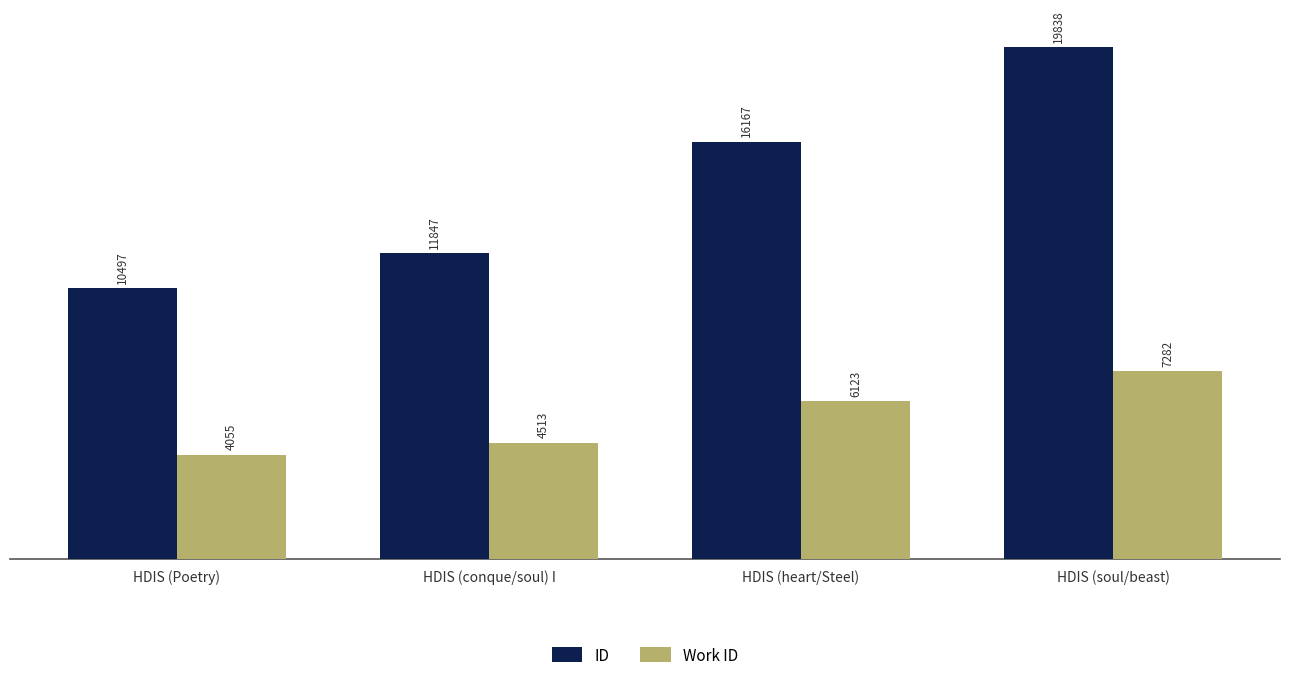

What position from the right is HDIS (Poetry)?

4